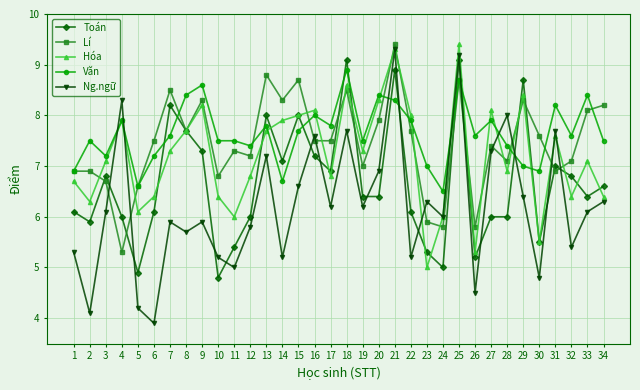

Does the chart display data point markers on the line(s)?

Yes